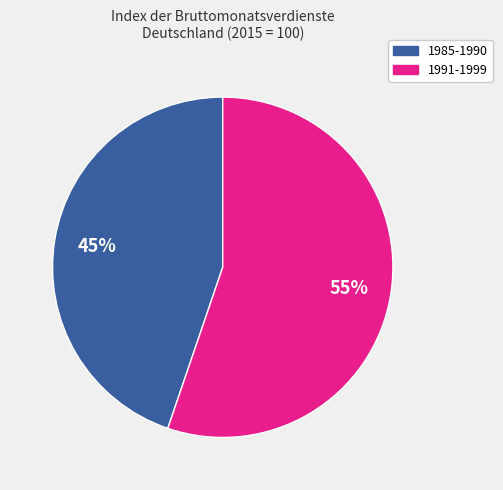

To the nearest percent, what is the difference between the largest and smallest slice percentages?

10%